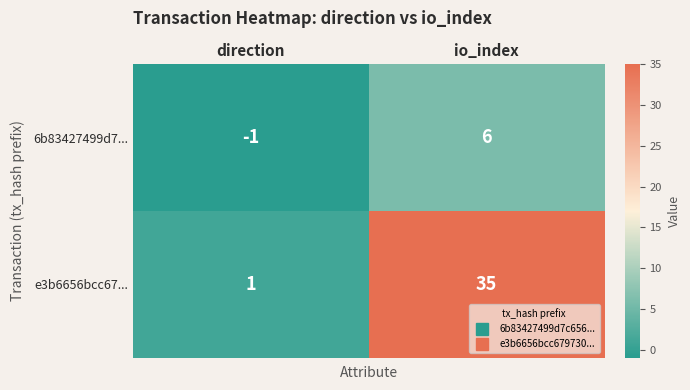

What is the maximum value for e3b6656bcc67...?

35